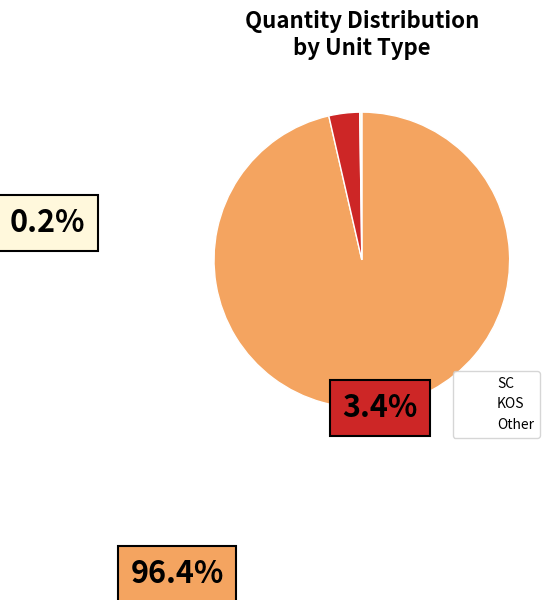

Is it true that SC is 3% of the pie?

True